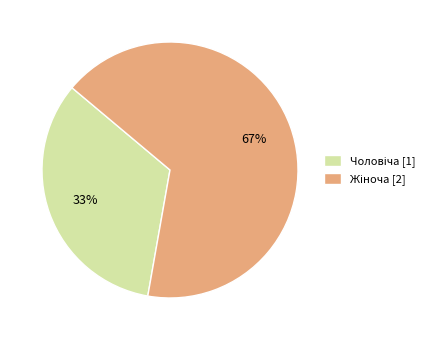

Is there any slice that represents more than half of the pie?

Yes